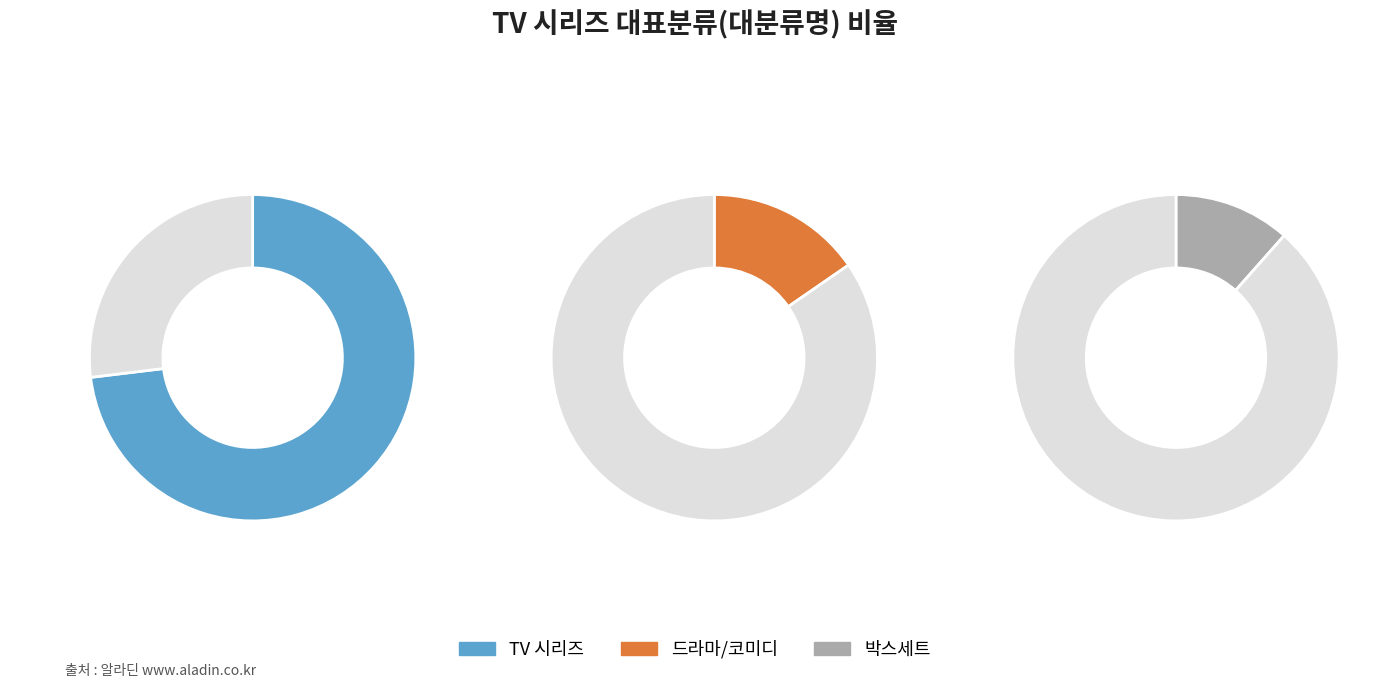

How many slices are in this pie chart?

3